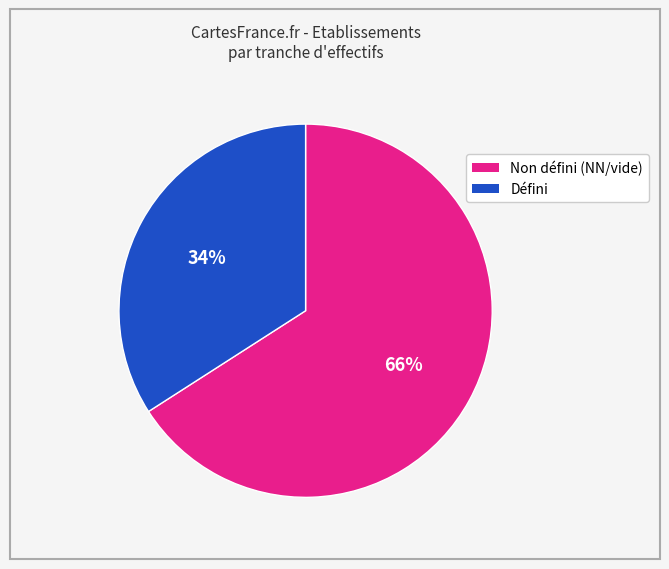

To the nearest percent, what is the difference between the largest and smallest slice percentages?

32%